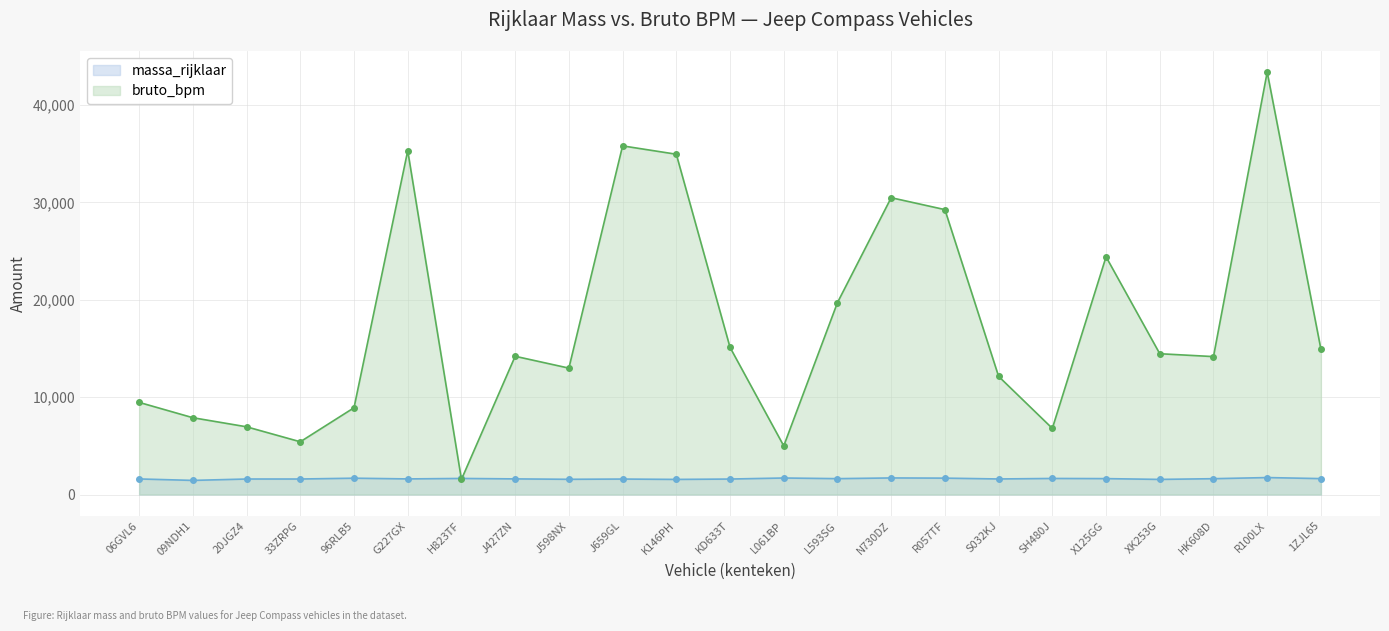

What are all the series names shown in the legend?

massa_rijklaar, bruto_bpm